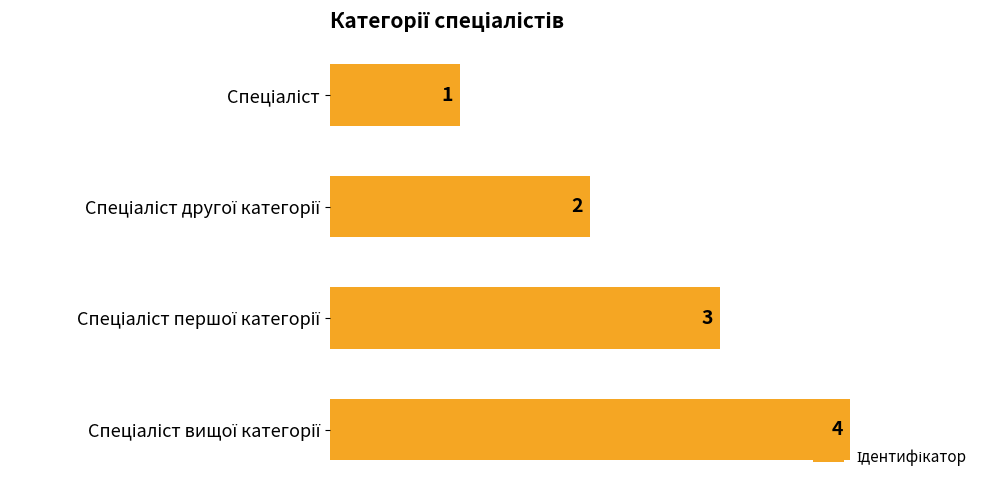

How many series are shown in this chart?

1